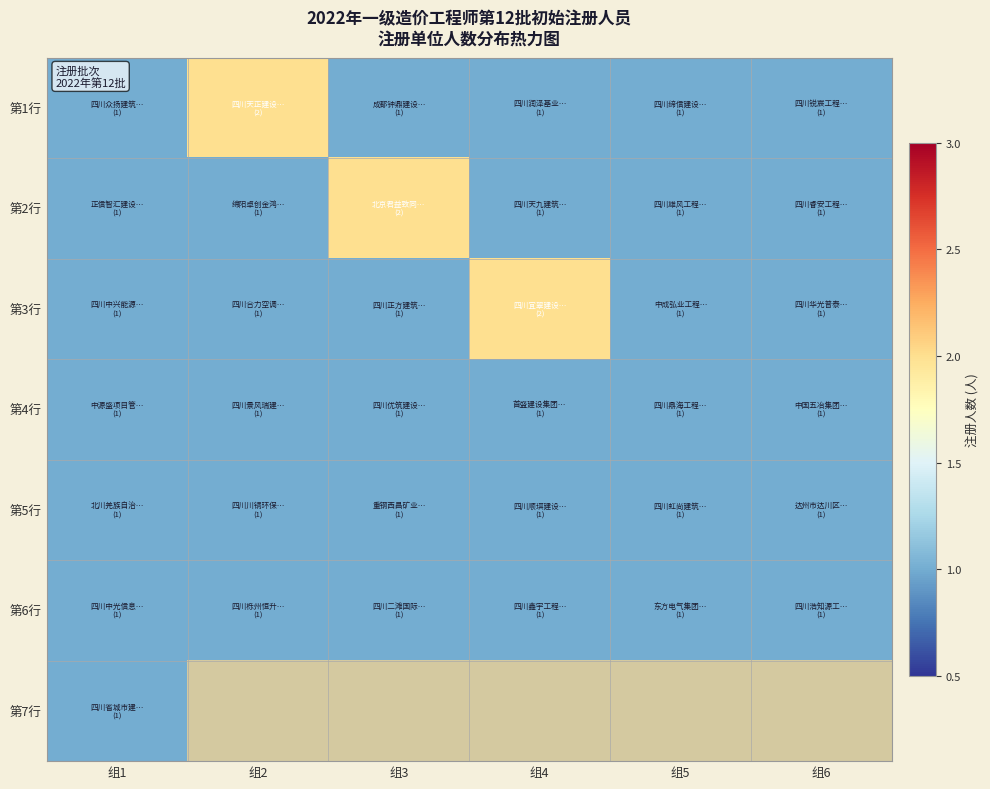

Which category has the highest value across all series?

组2